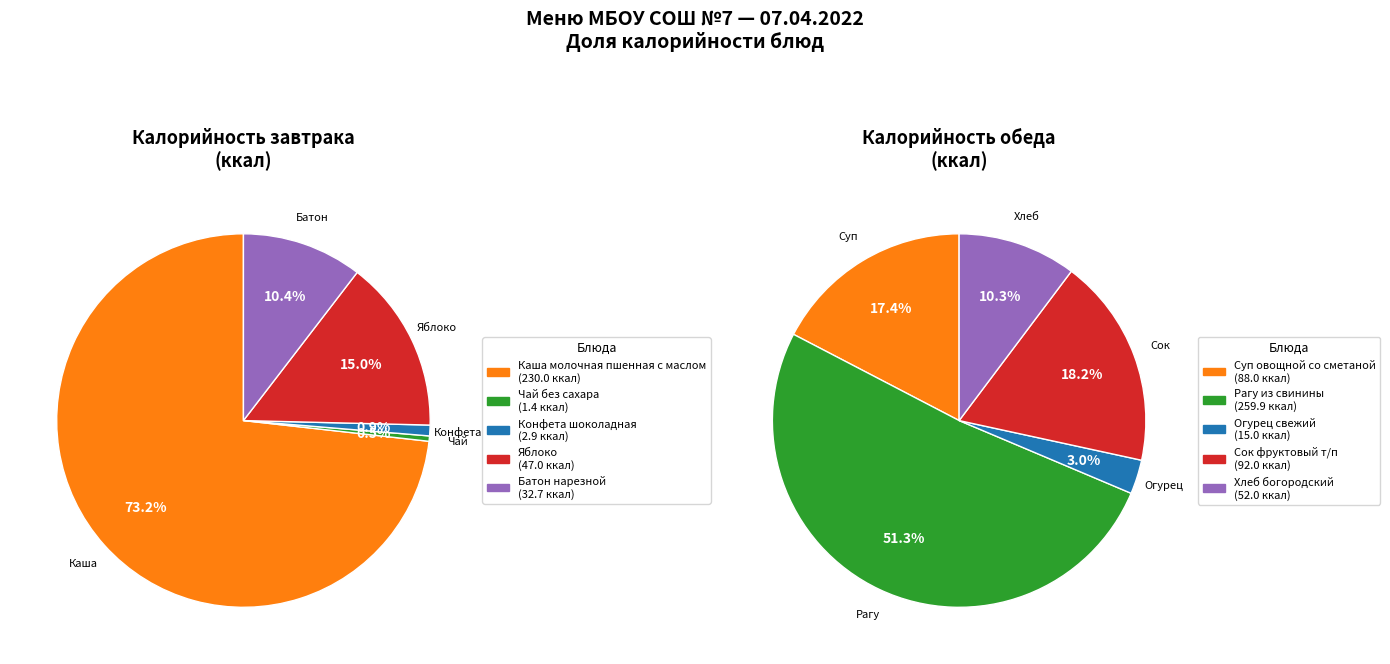

What is the difference between the highest and lowest values at Чай без сахара?

258.4